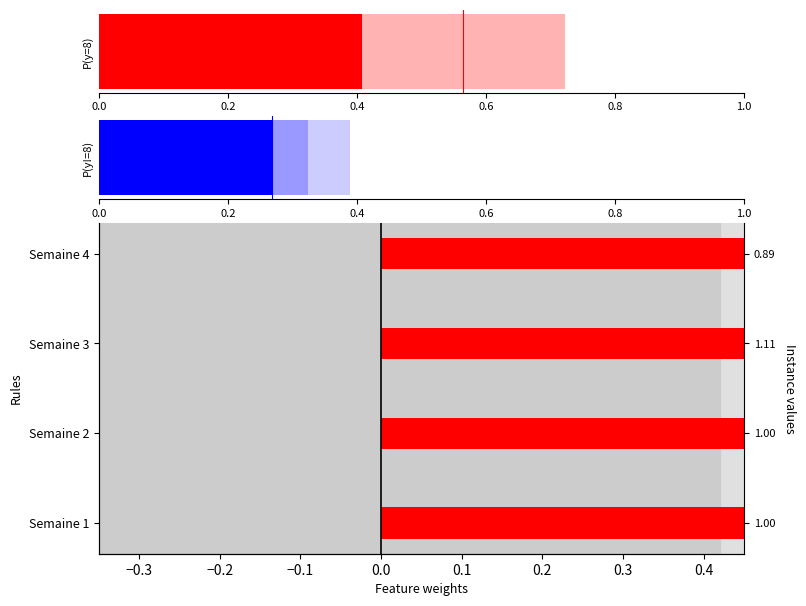

What is the difference between the highest and lowest values at Semaine 1?

0.6